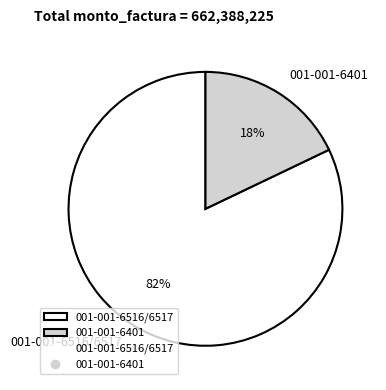

How many slices are in this pie chart?

2